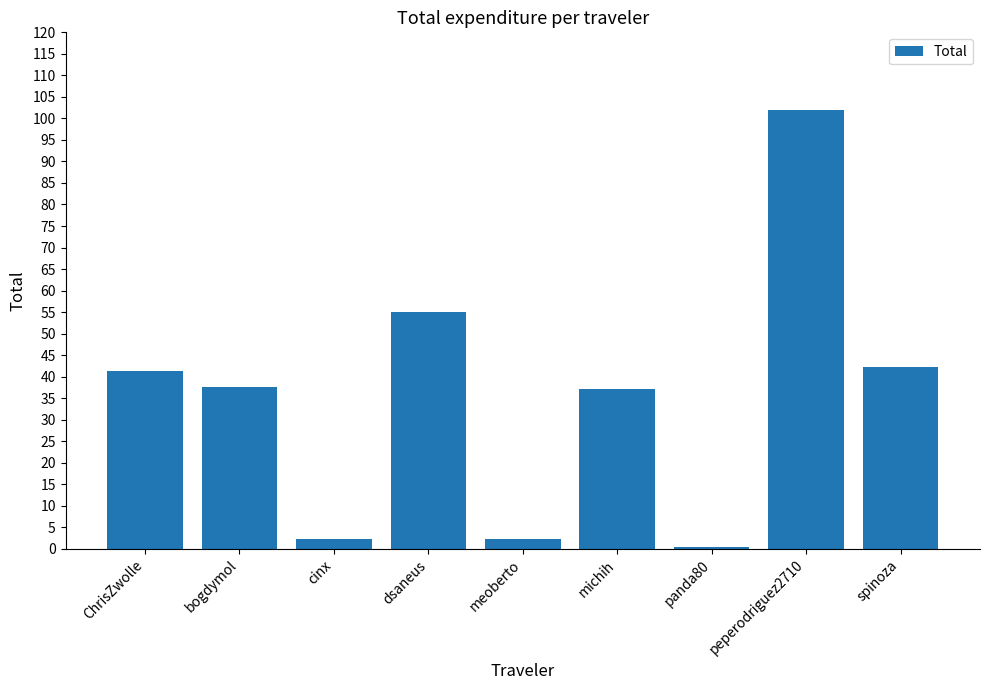

What is the sum of all values?

320.4